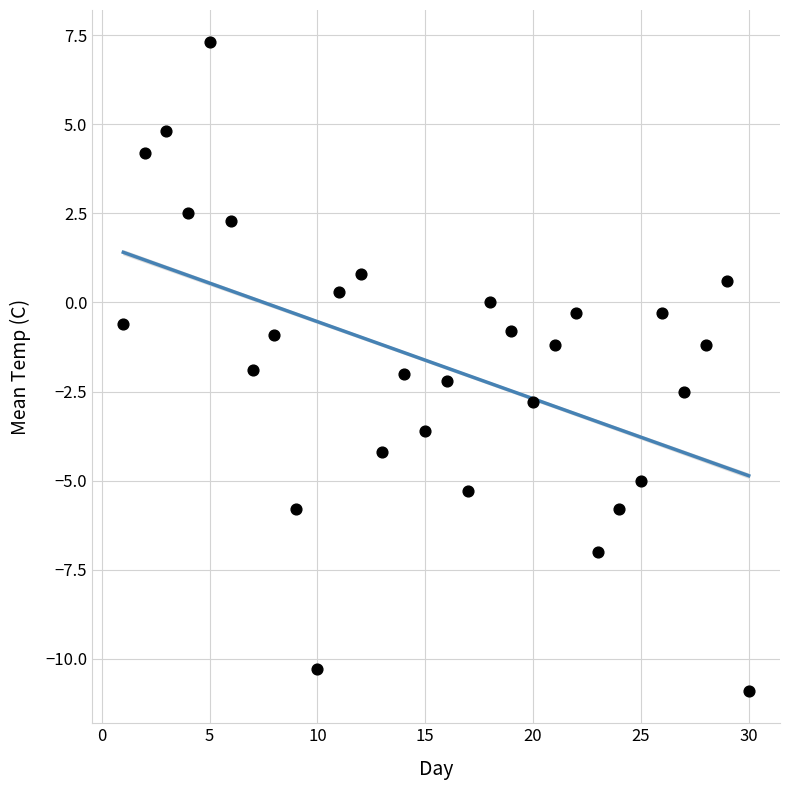

What is the range of X values (max minus min)?

29.0